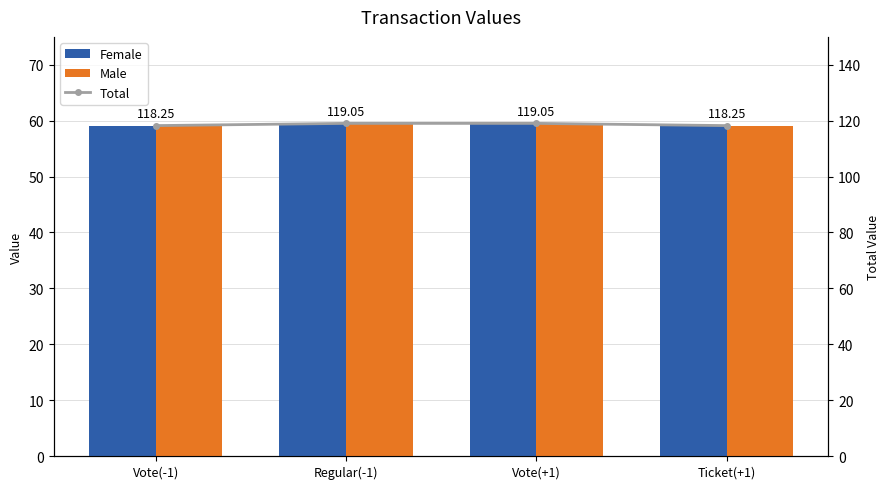

The value of Total at Ticket(+1) is 71.9. True or false?

False